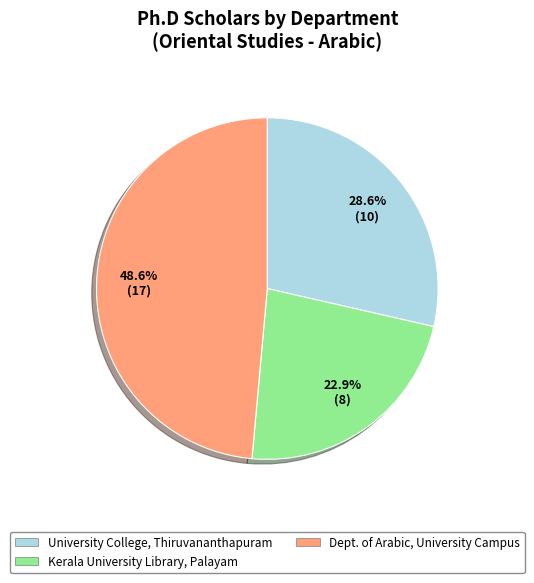

Does any single category account for the majority?

No